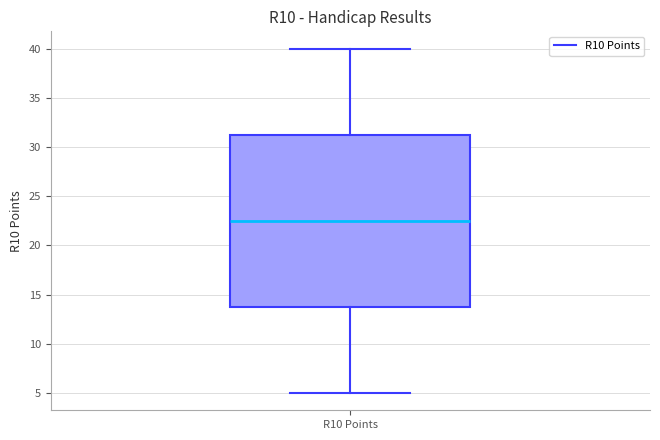

Transcribe this box plot: give where the median line is, the range the box spans, and where the two whiskers end, as read against the y-axis. The values are not printed on the chart, so give them approximately, as read against the axis.

median 22.5, box 14.0 to 31.5, whiskers 5.0 to 40.0